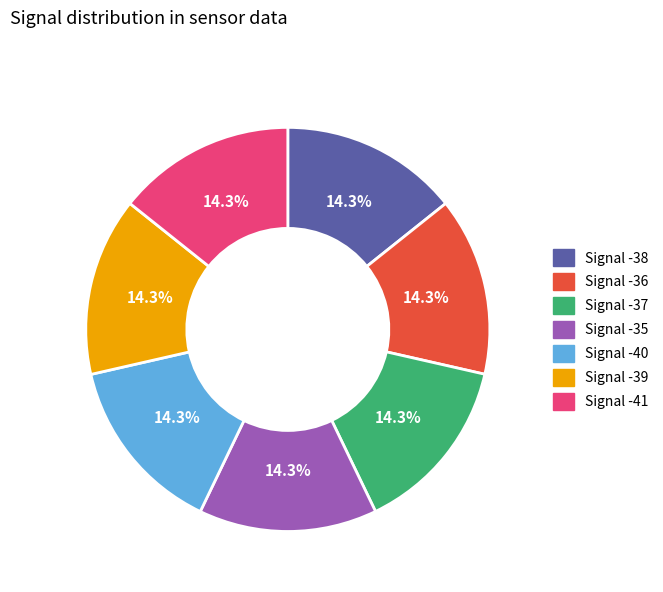

How many slices are in this pie chart?

7